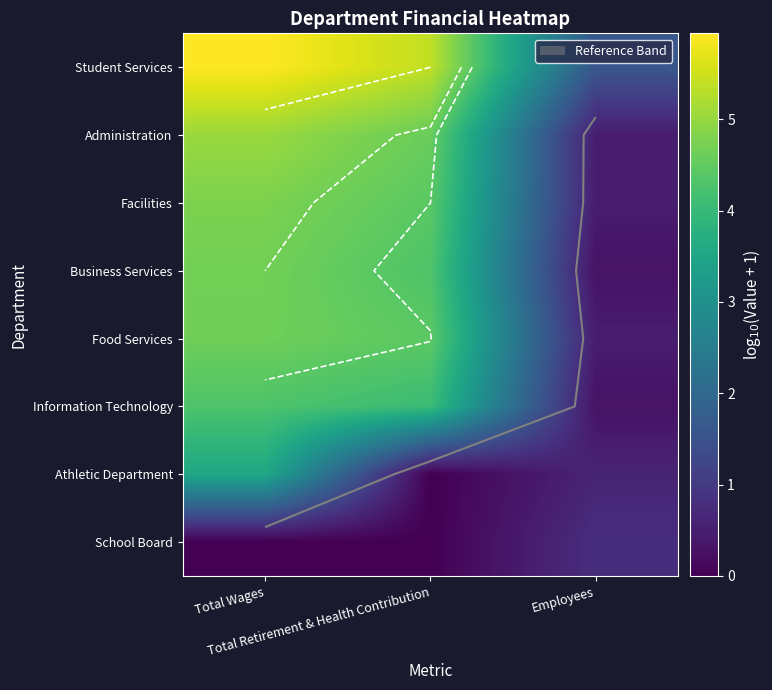

How many values in the Information Technology series exceed 4?

2